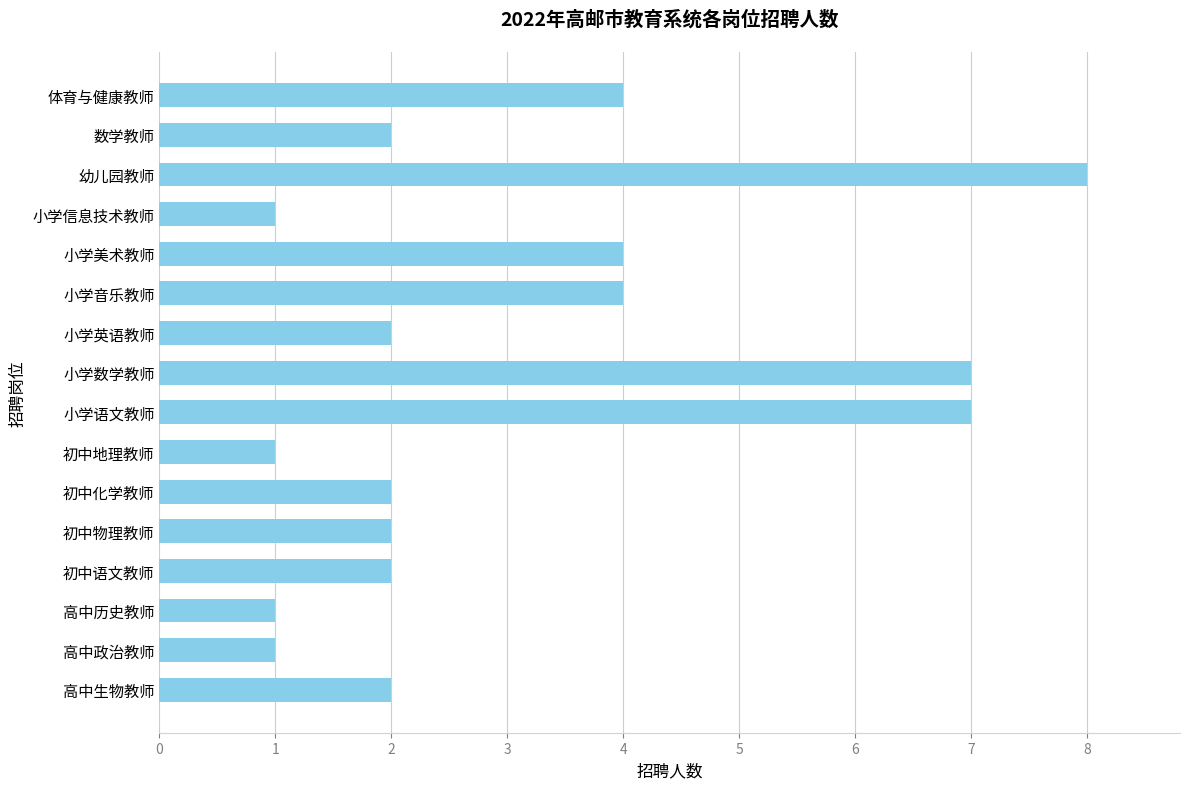

Is it true that the value at 小学信息技术教师 is 1?

True